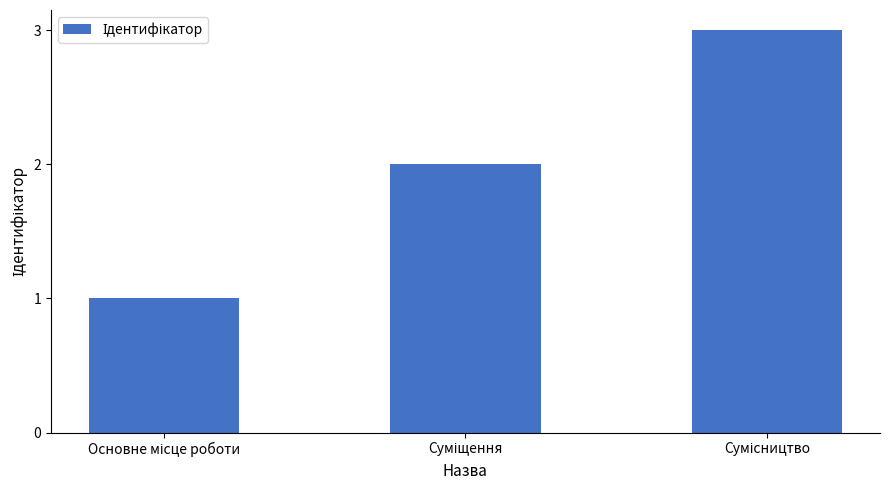

What is the greatest value displayed?

3